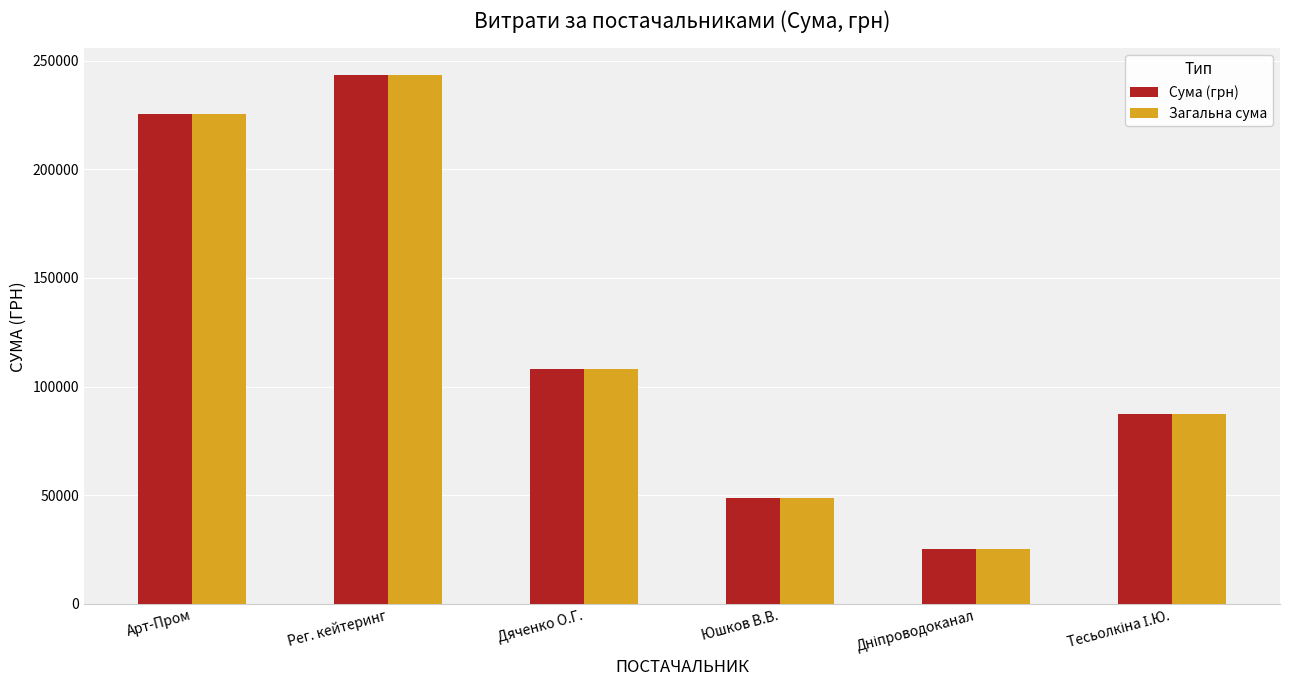

The value of Загальна сума at Рег. кейтеринг is 243389.2. True or false?

True